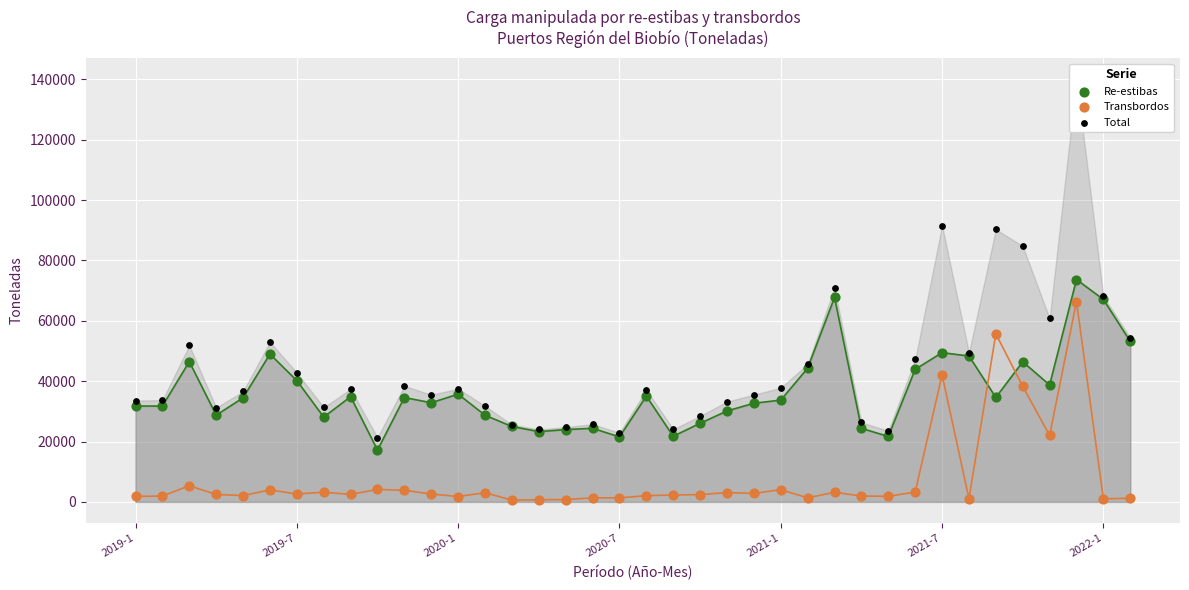

What are all the series names shown in the legend?

Re-estibas, Transbordos, Total